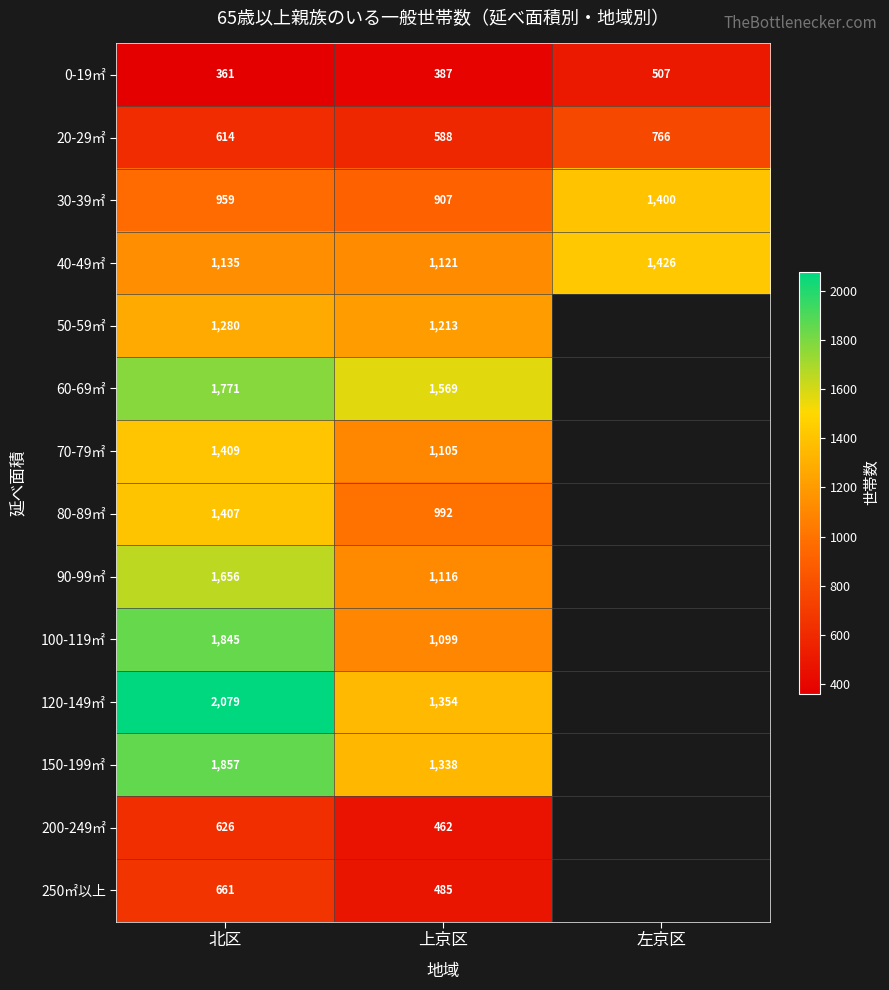

At which label is 0-19㎡ closest to 434?

上京区